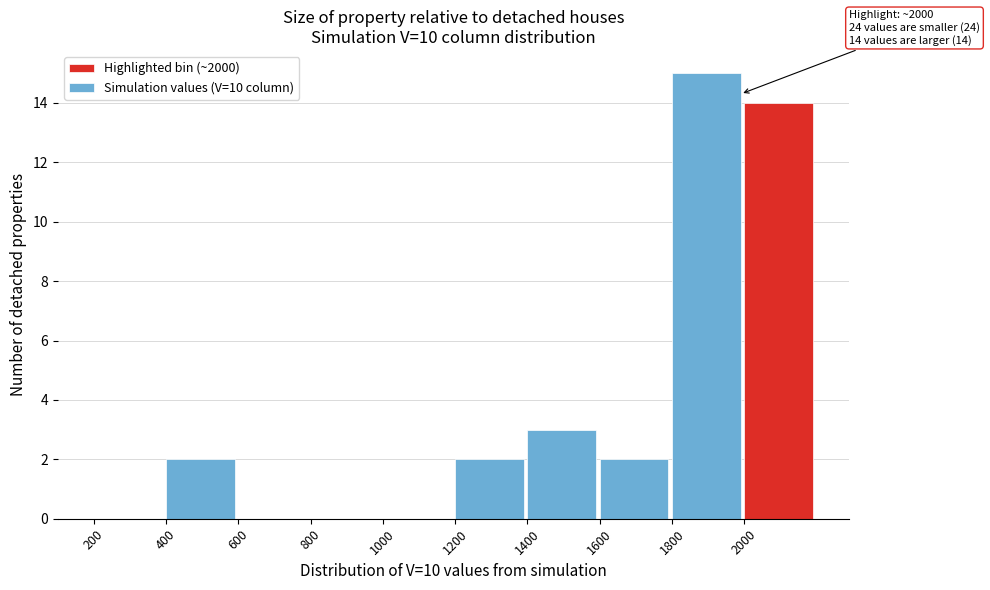

Over which range of the x-axis is the bar tallest?

1800 to 2000